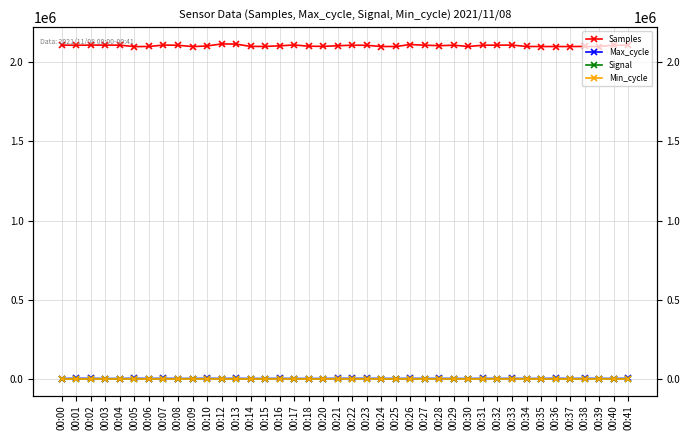

What is the average value of the Signal series?

-86